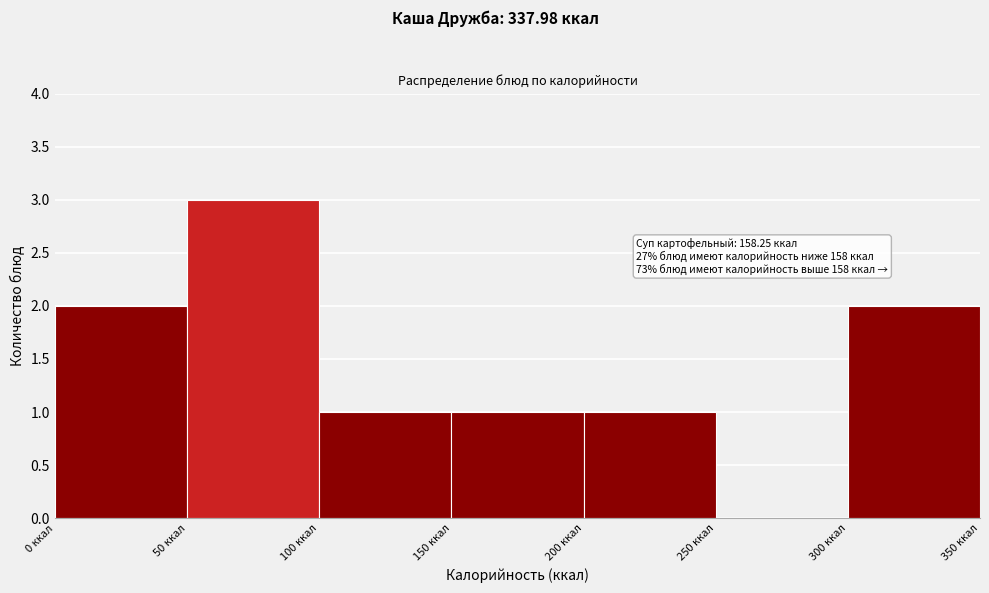

Which range on the x-axis has the tallest bar?

50 to 100